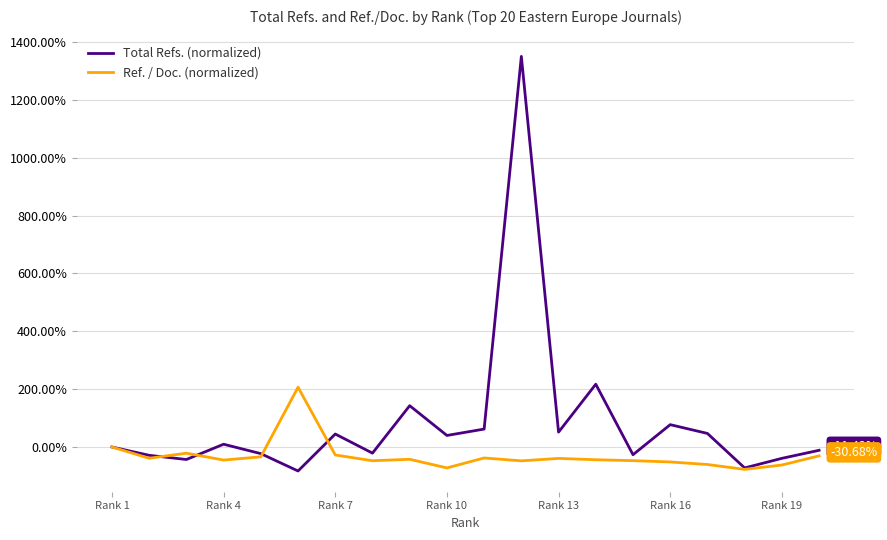

Rank the series by their maximum value, from highest to lowest.

Total Refs. (normalized), Ref. / Doc. (normalized)